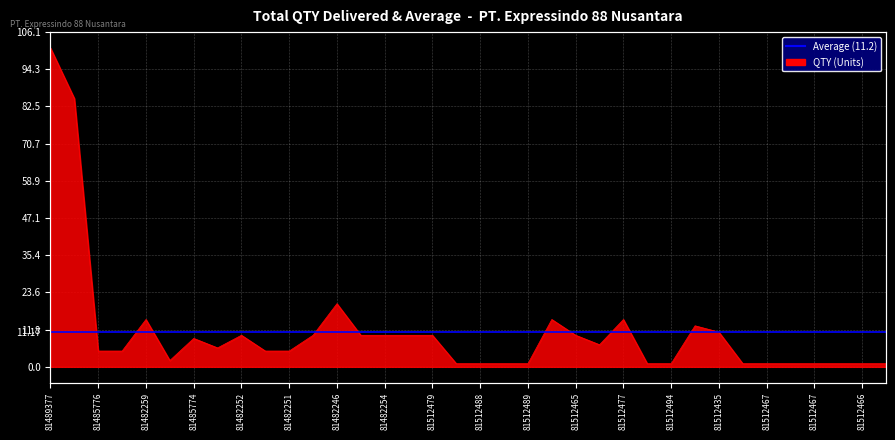

True or false: the data shows 17 at 81512465.

False